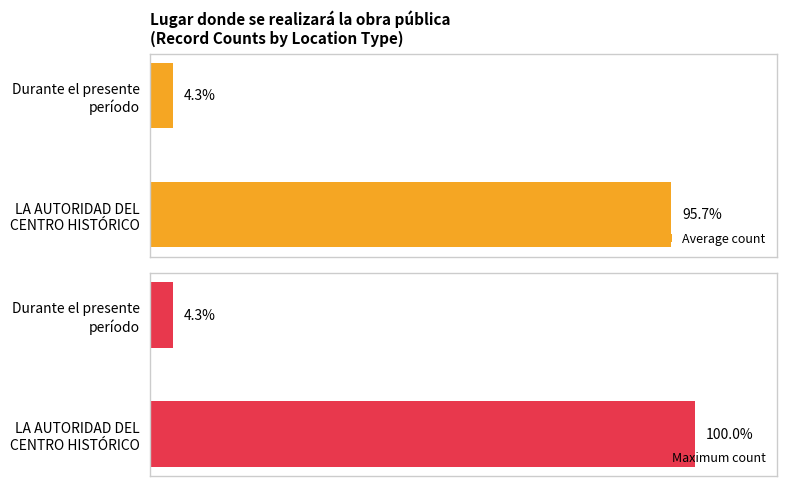

Rank the categories by Maximum count value from lowest to highest.

Durante el presente período, LA AUTORIDAD DEL CENTRO HISTÓRICO